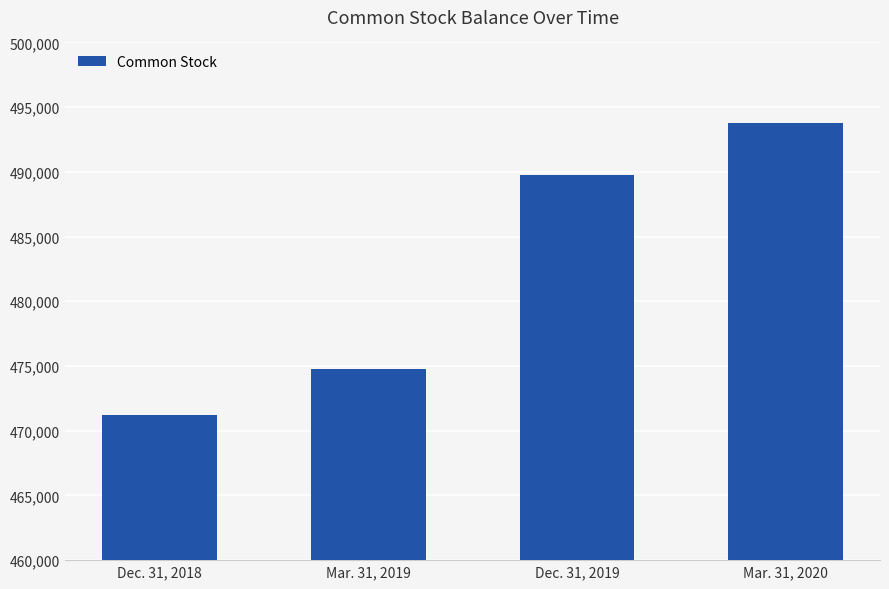

Reading right to left, what are all the values shown in this chart?

493774	489749	474806	471180